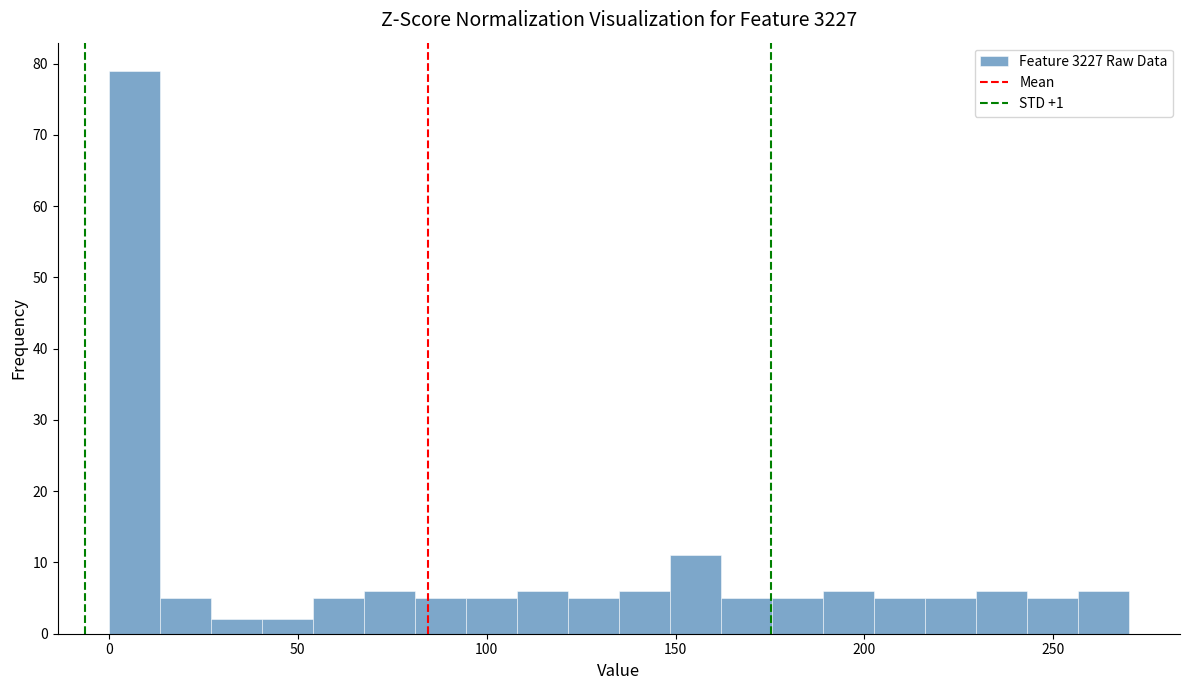

Around what value on the x-axis is the tallest bar? Give the approximate position of its centre, as read against the axis.

5